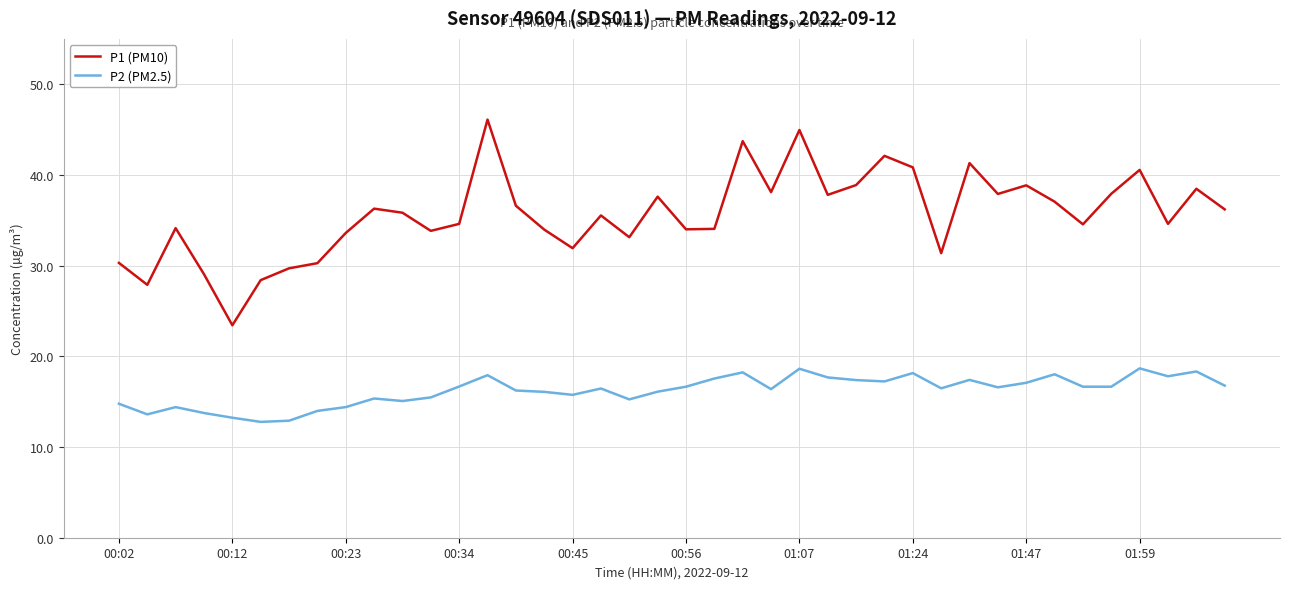

List the series in order of their peak value, highest first.

P1 (PM10), P2 (PM2.5)